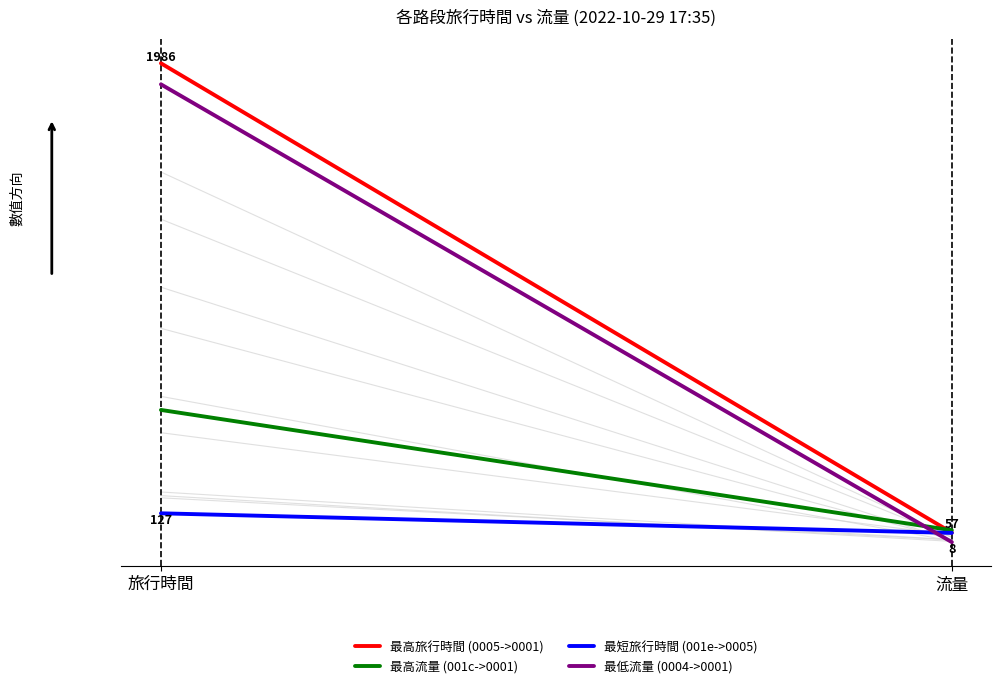

Between 流量 and 旅行時間, which is larger?

旅行時間